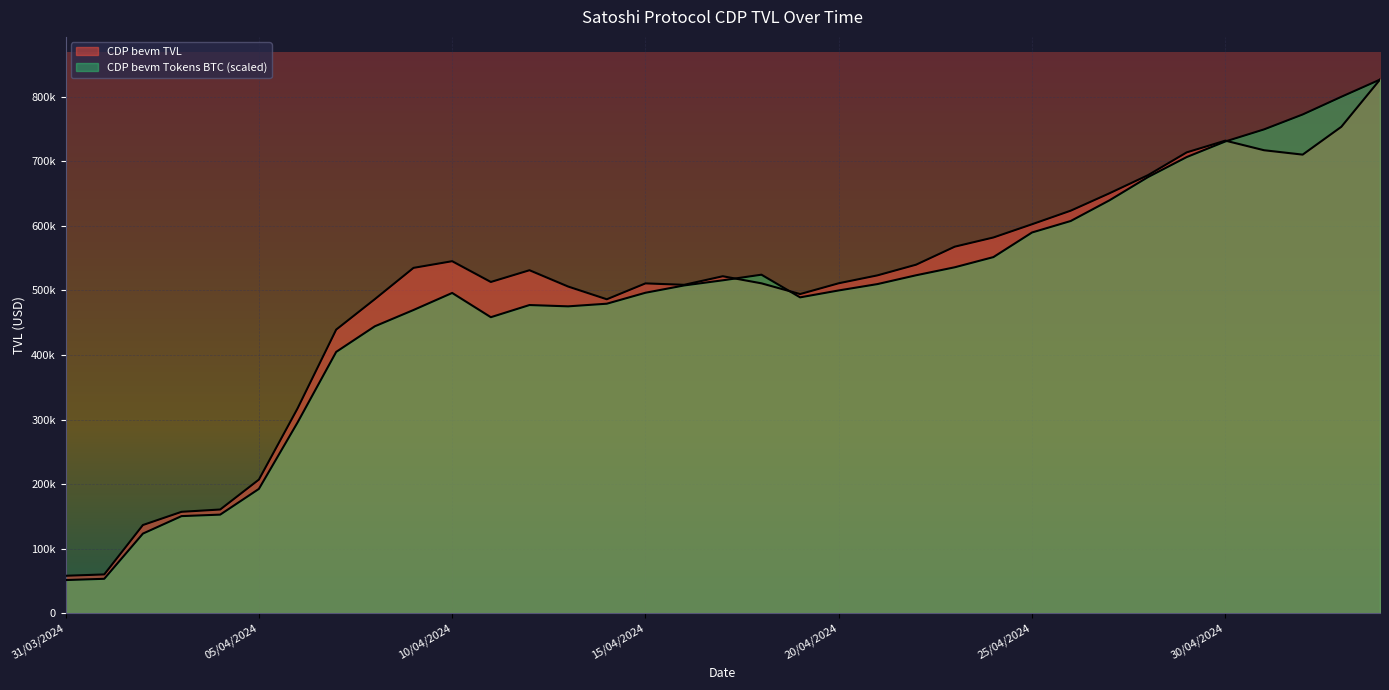

What is the average value of the CDP Total TVL series?

485115.4